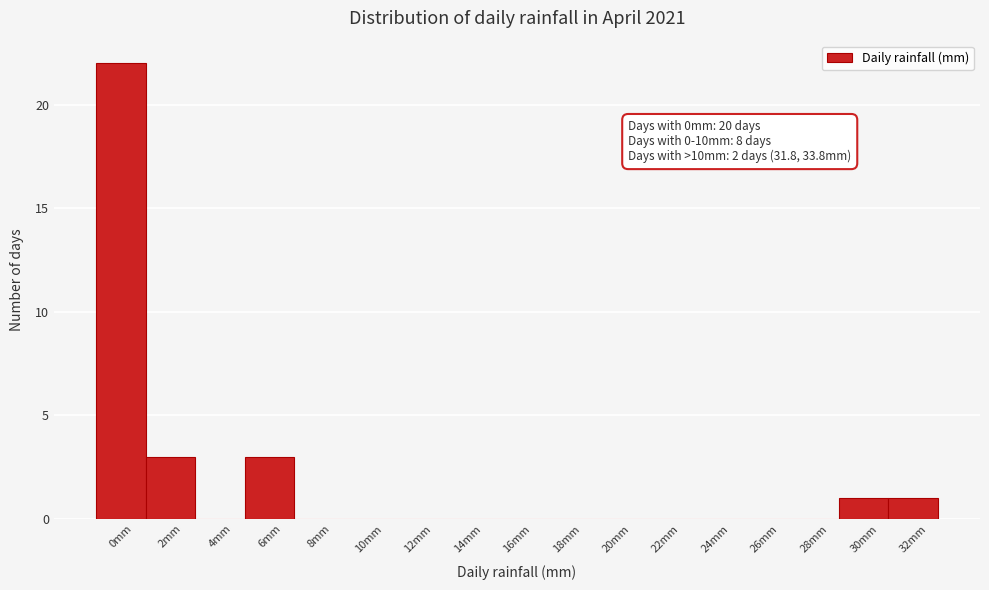

Reading right to left, what are all the values shown in this chart?

32mm=1	30mm=1	28mm=0	26mm=0	24mm=0	22mm=0	20mm=0	18mm=0	16mm=0	14mm=0	12mm=0	10mm=0	8mm=0	6mm=3	4mm=0	2mm=3	0mm=22